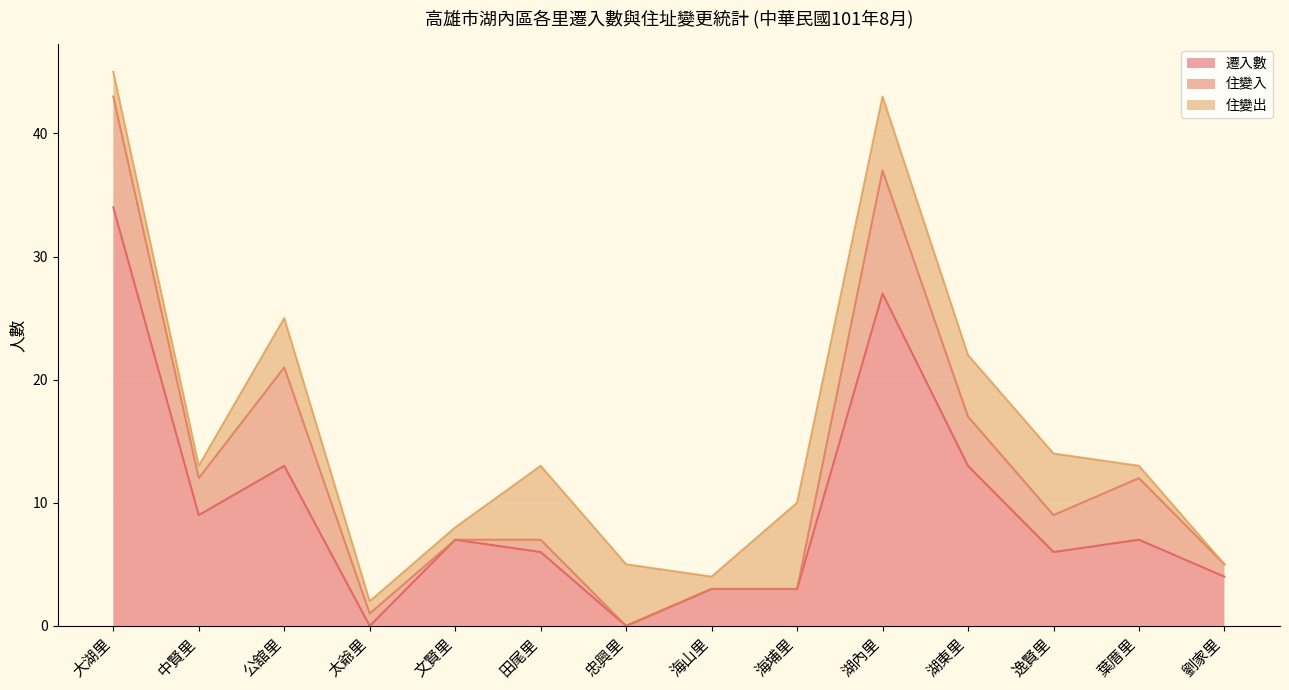

What value does the 遷入數 series have at 大湖里?

34